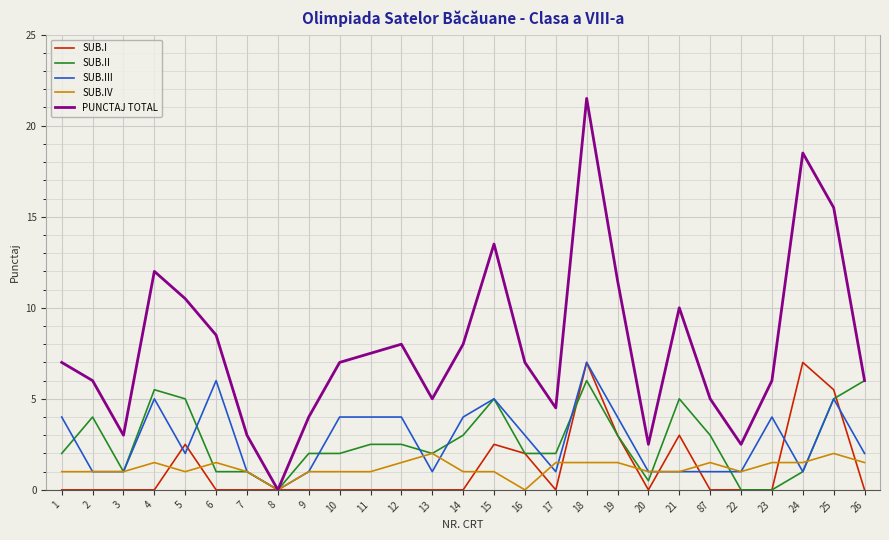

True or false: SUB.III has a value of 7.8 at 15.

False